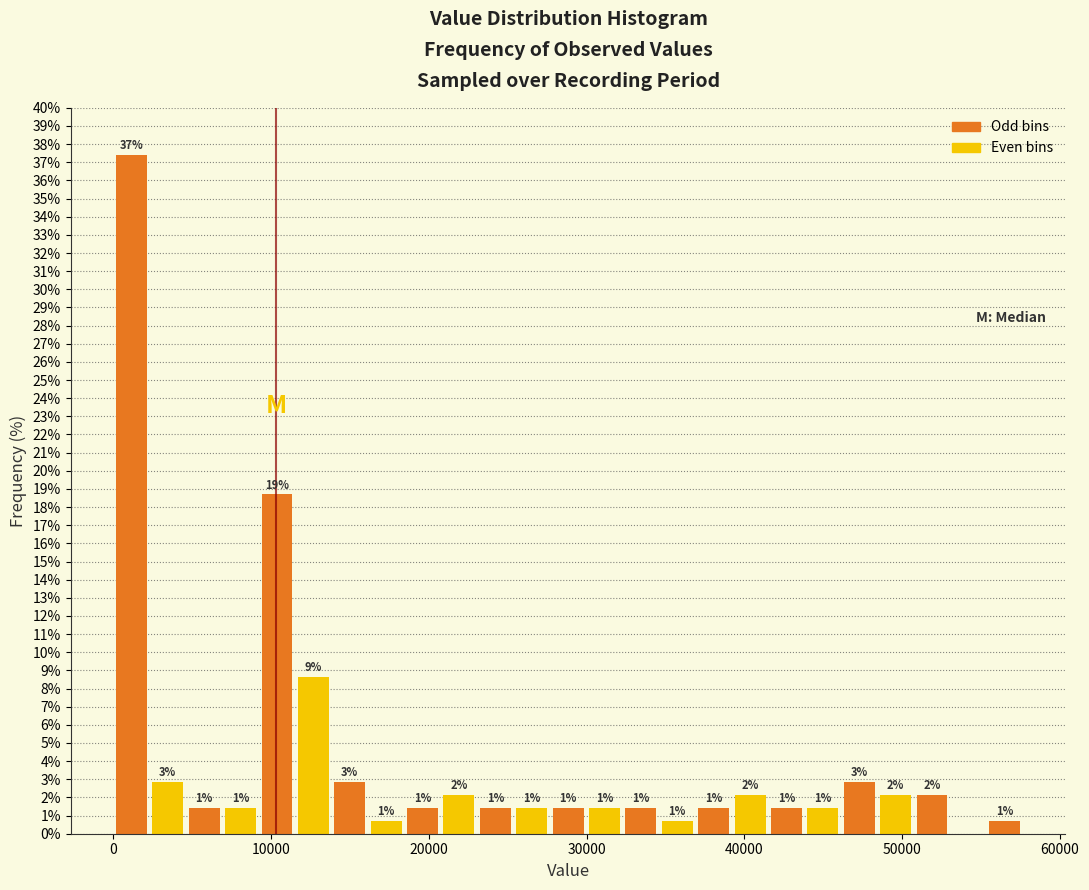

Read against the x-axis, roughly where is the centre of the tallest bar?

1000